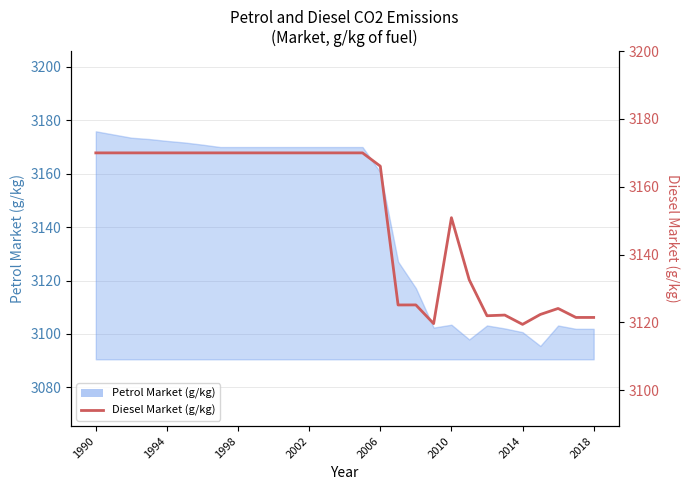

What is the sum of the values at 13 and 17?

6295.1